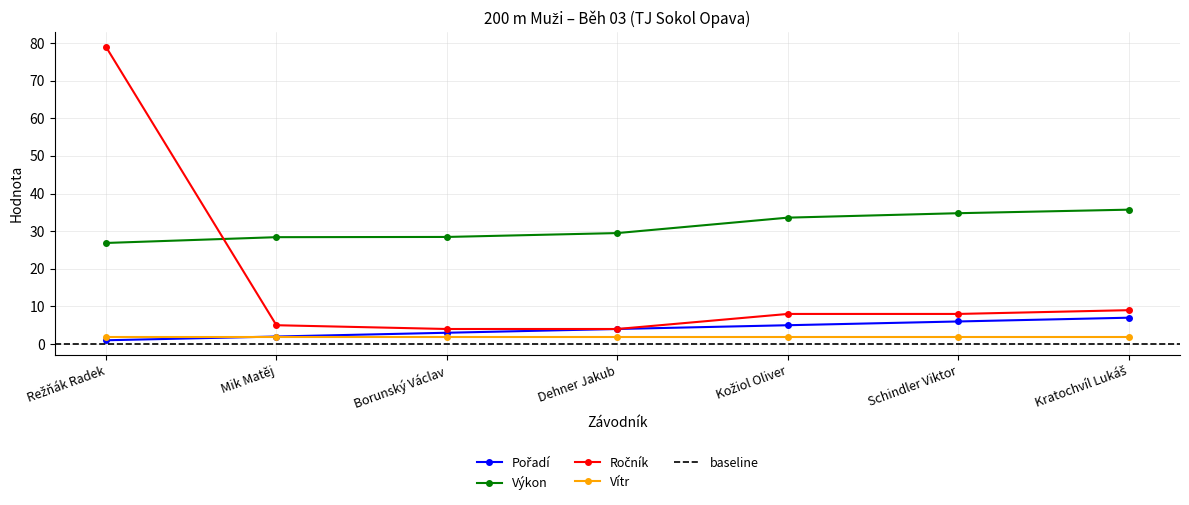

At how many categories does at least one series exceed 43?

1